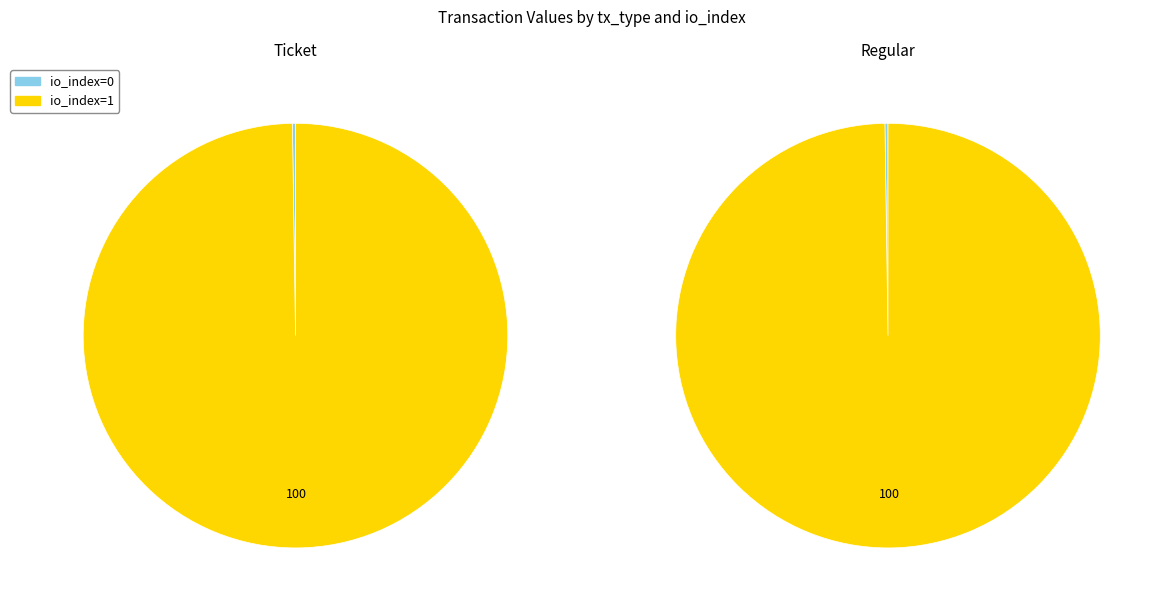

To the nearest percent, what percentage of the pie is io_index=1?

100%